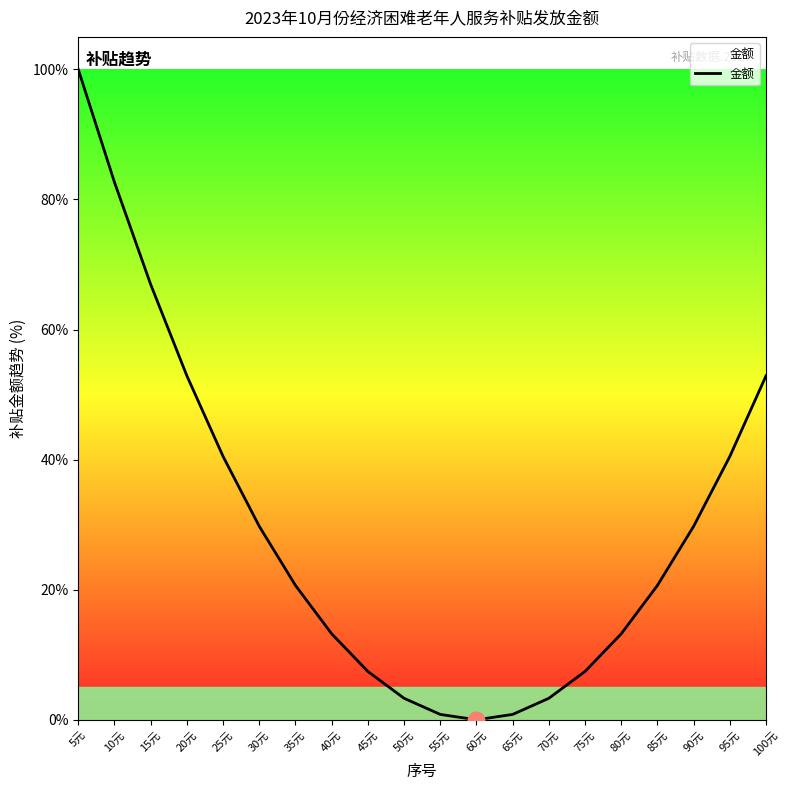

What is the maximum value shown in the chart?

100.0